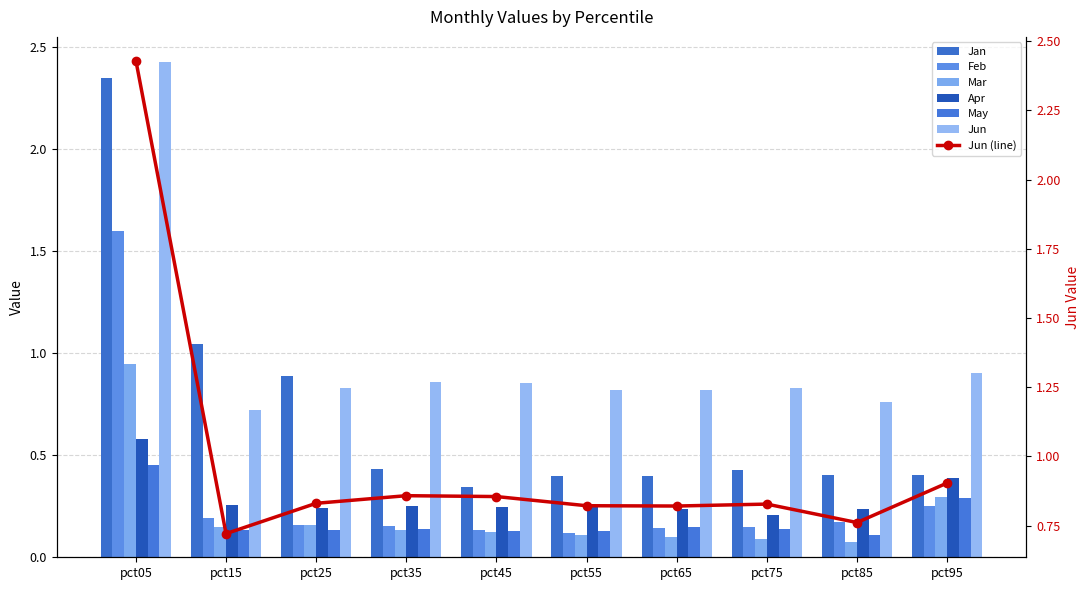

What is the difference between the second highest and minimum values in the Jun series?

0.2